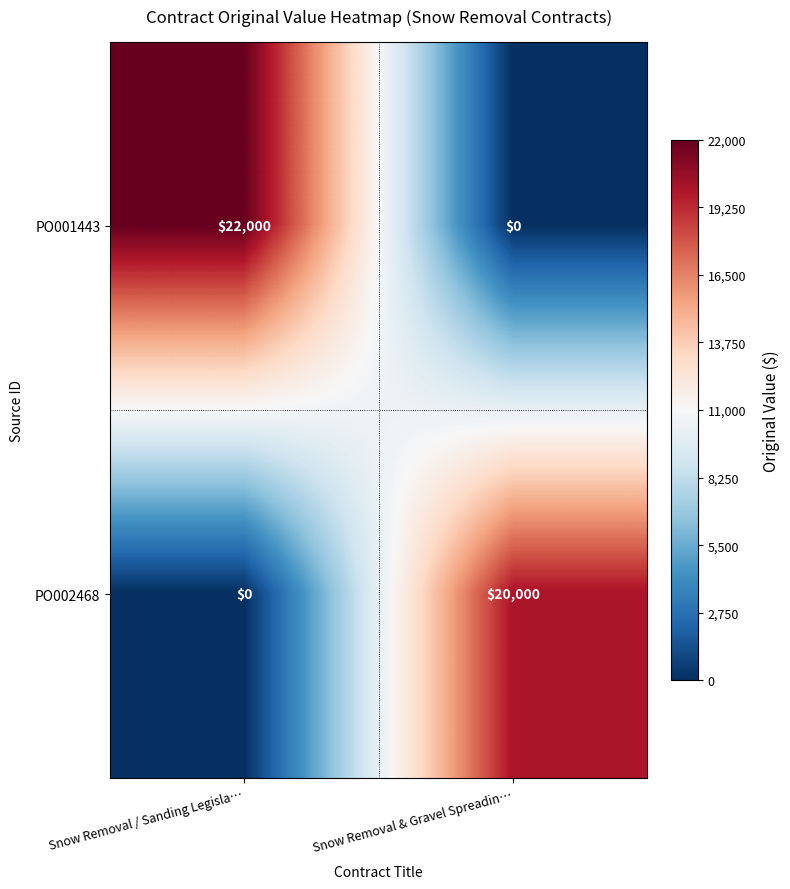

How many values in the PO002468 series are below 20000?

1